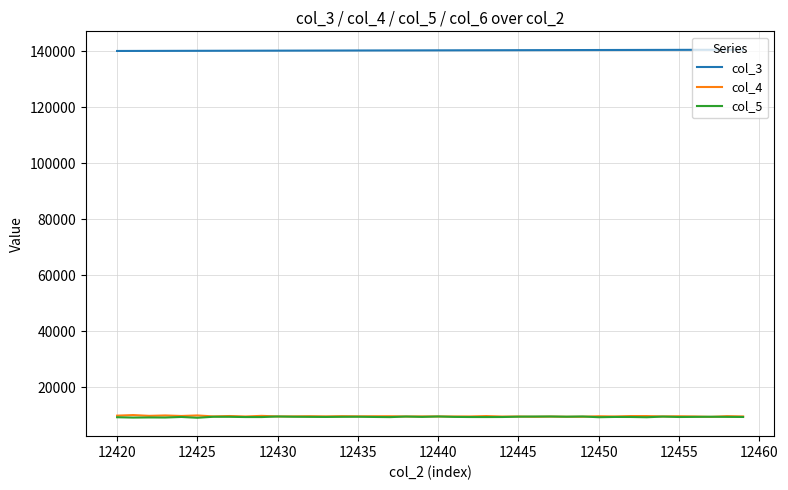

What is the minimum value shown in the chart?

9106